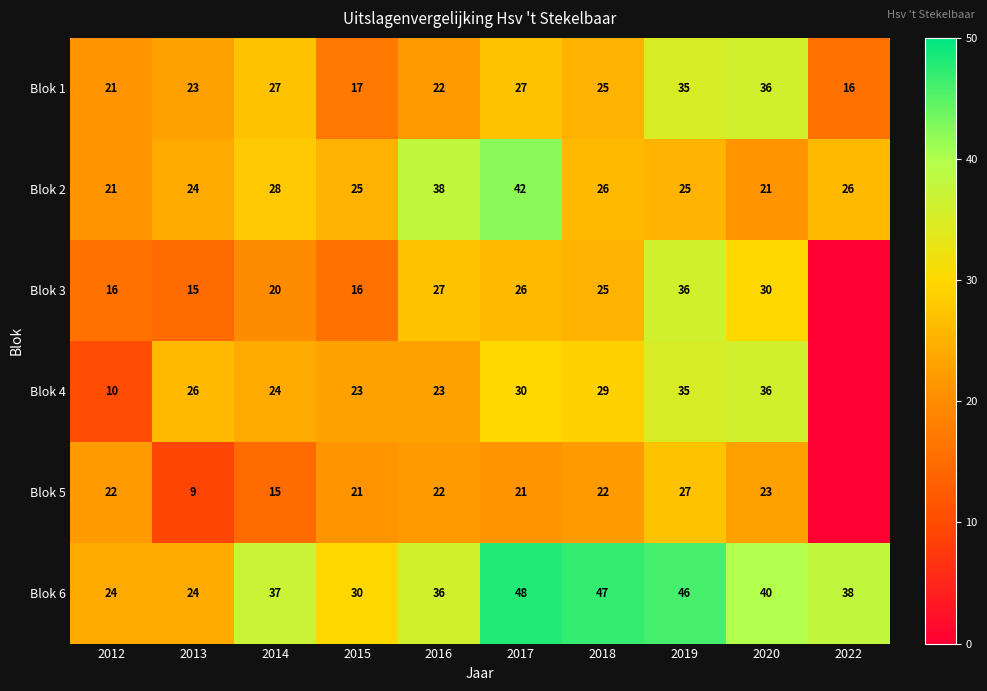

What is the total value across all series at 2013?

121